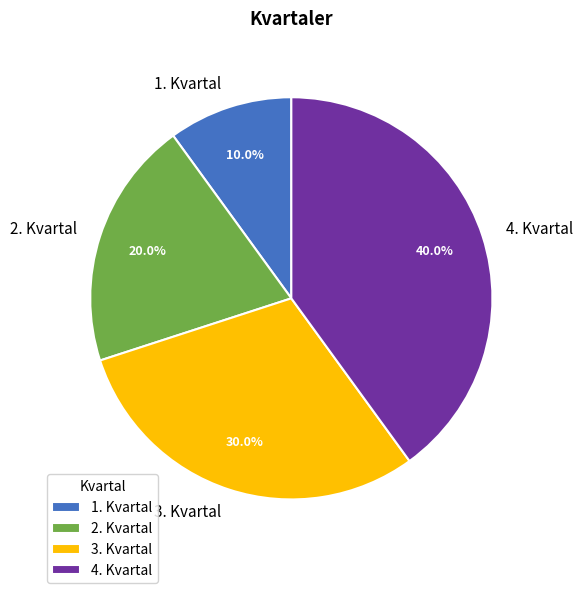

Count the number of slices in the pie.

4